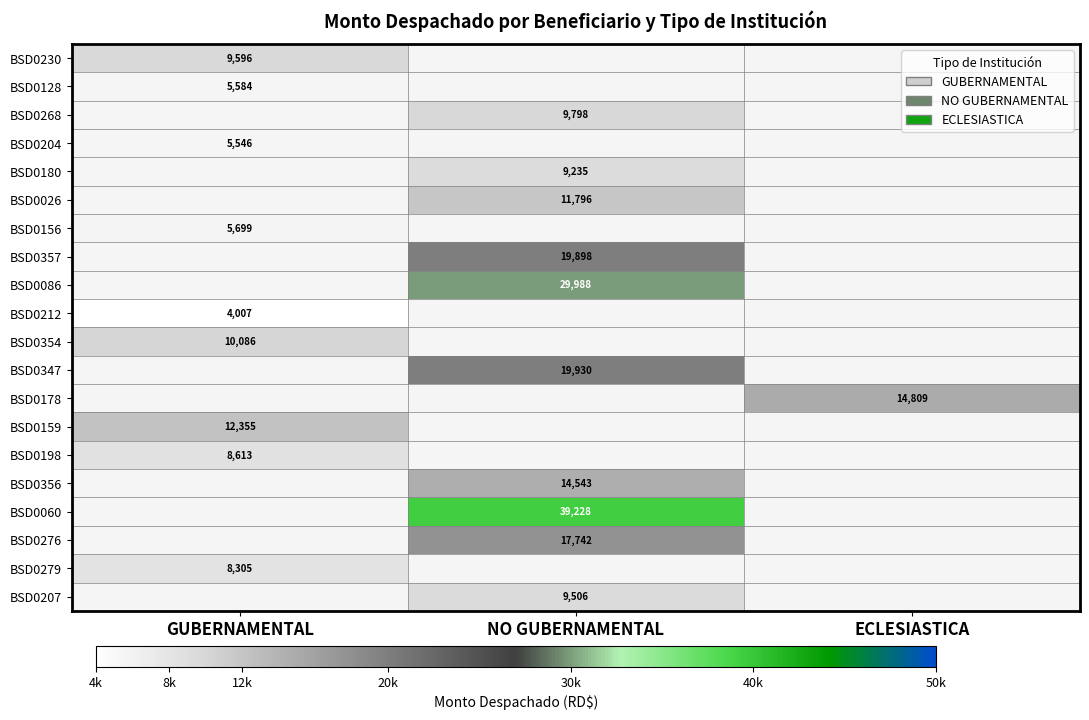

The value of BSD0356 at NO GUBERNAMENTAL is 21993.1. True or false?

False